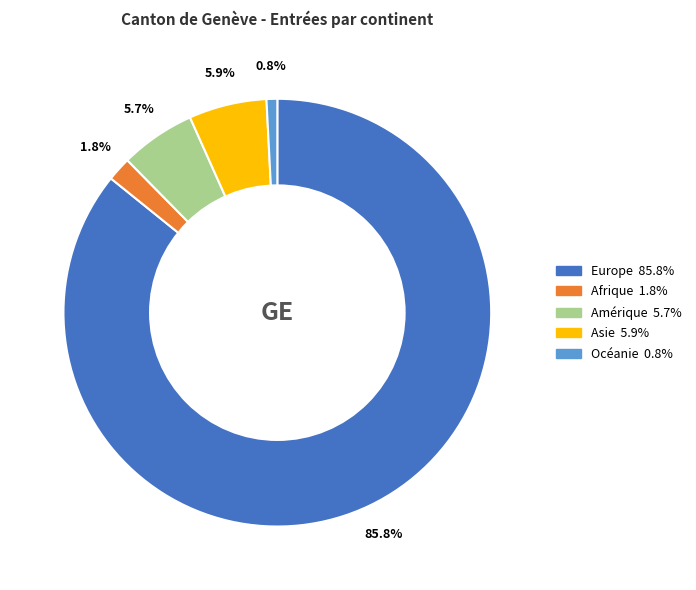

Which slice is the largest?

Europe